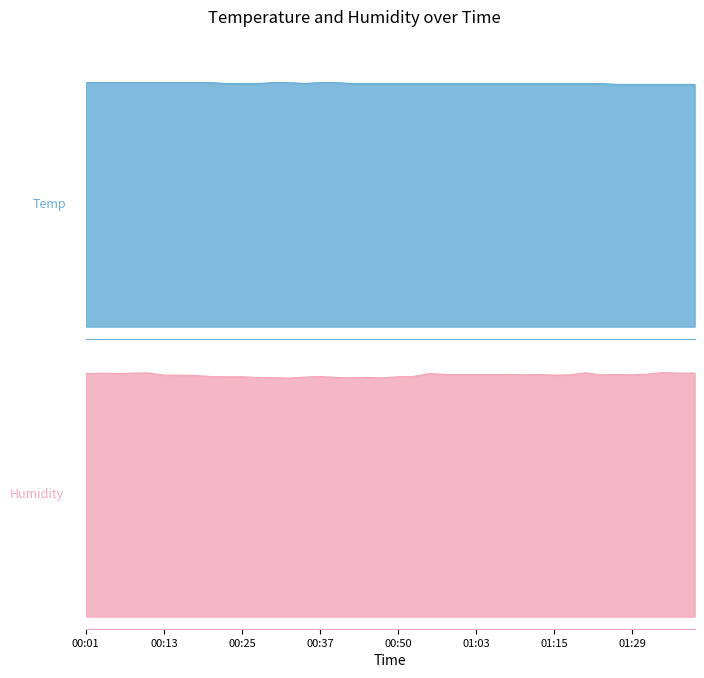

At which label does Humidity reach its peak?

01:34